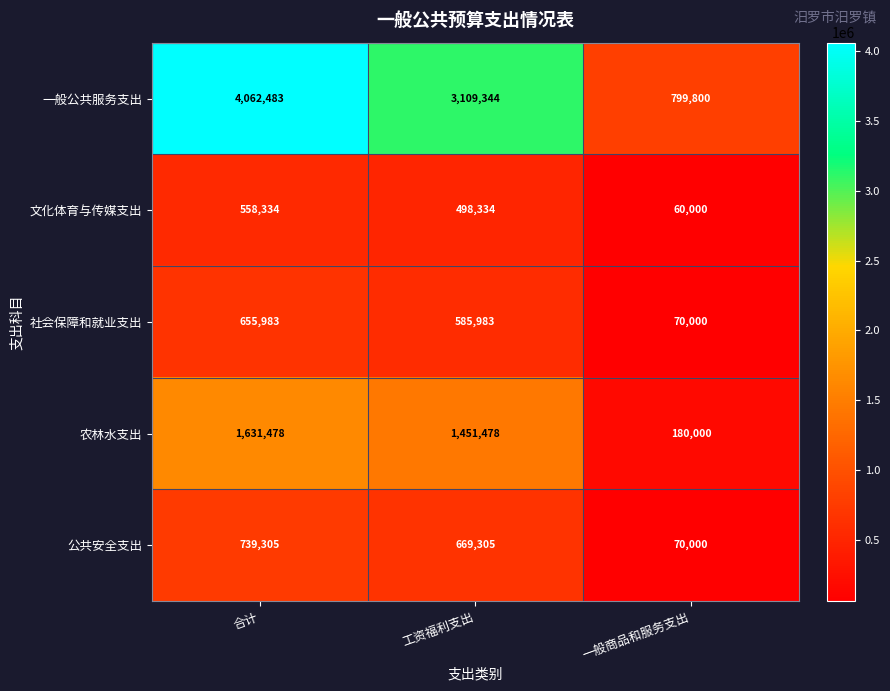

How many 文化体育与传媒支出 values are between 60000 and 558334?

3